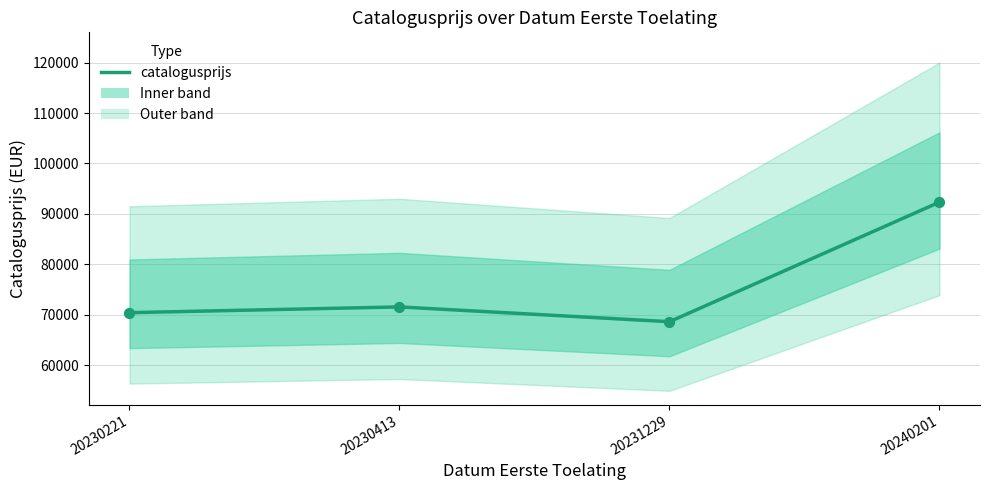

What is the ratio of the value at 20230221 to the value at 20230413?

1.0